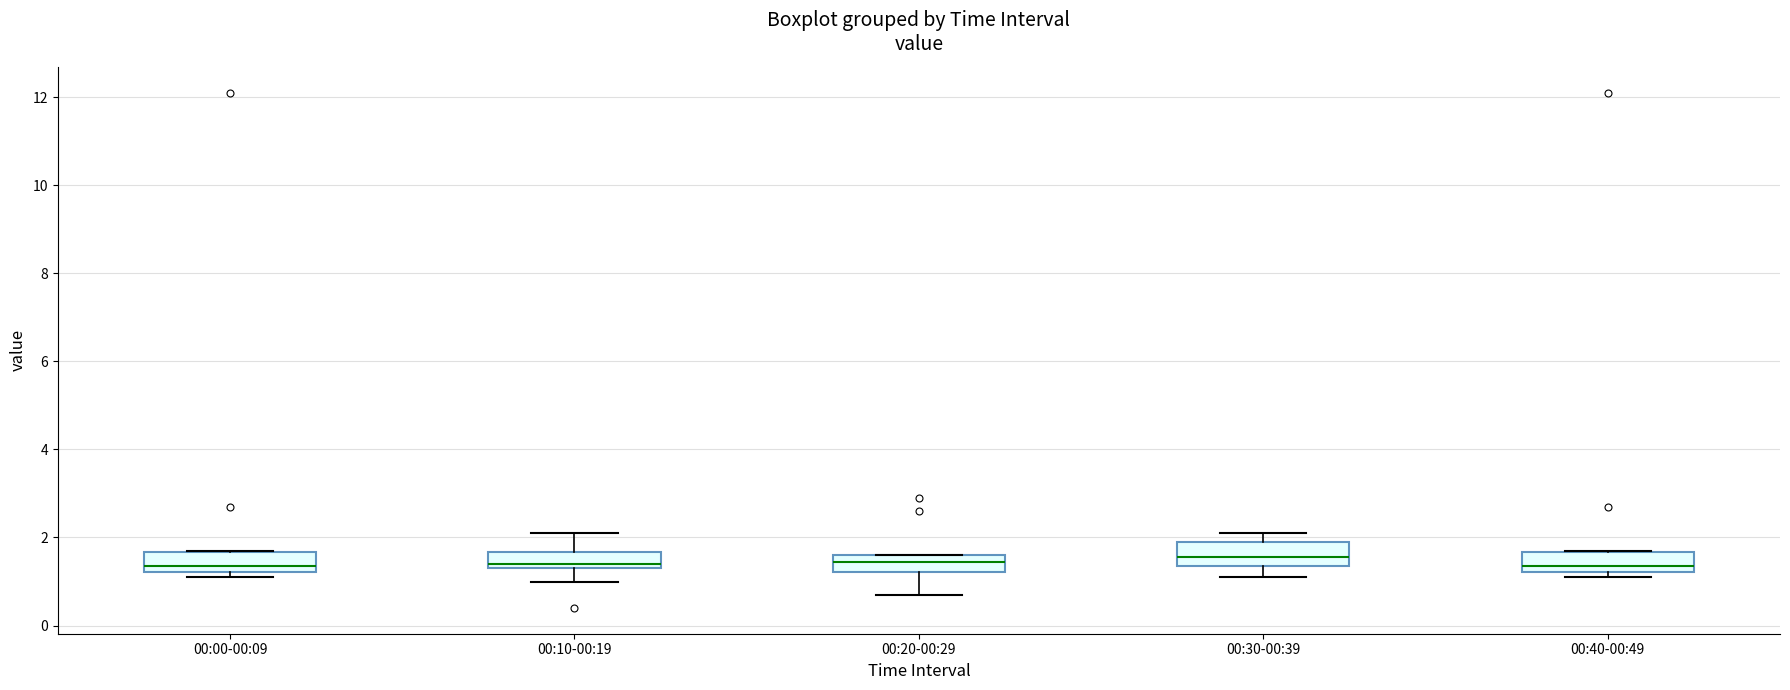

Reading left to right, read every box against the y-axis: the position of its median line, the range the box covers, and the ends of its whiskers. The values are not printed on the chart, so give them approximately, as read against the axis.

00:00-00:09: median 1.4, box 1.2 to 1.6, whiskers 1.2 (just below the box's lower edge) to 1.8
00:10-00:19: median 1.4 (just above the box's lower edge), box 1.4 to 1.6, whiskers 1.0 to 2.2
00:20-00:29: median 1.4, box 1.2 to 1.6, whiskers 0.8 to 1.6
00:30-00:39: median 1.6, box 1.4 to 2.0, whiskers 1.2 to 2.2
00:40-00:49: median 1.4, box 1.2 to 1.6, whiskers 1.2 (just below the box's lower edge) to 1.8